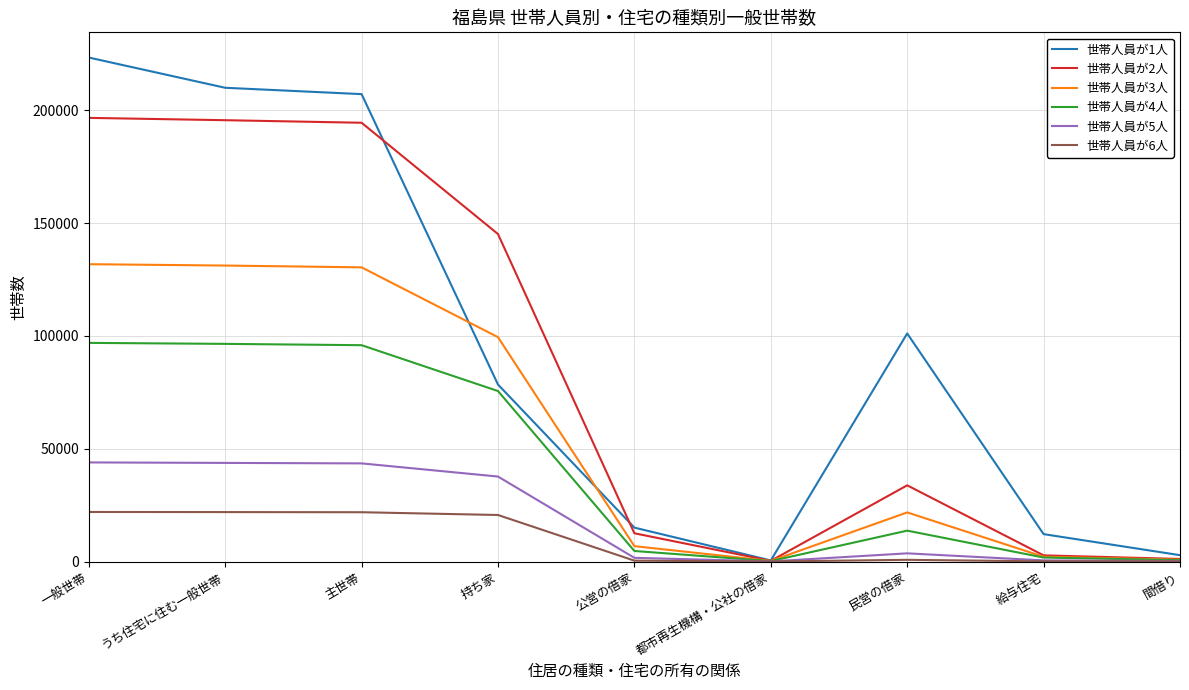

Which series has the widest spread of values?

世帯人員が1人